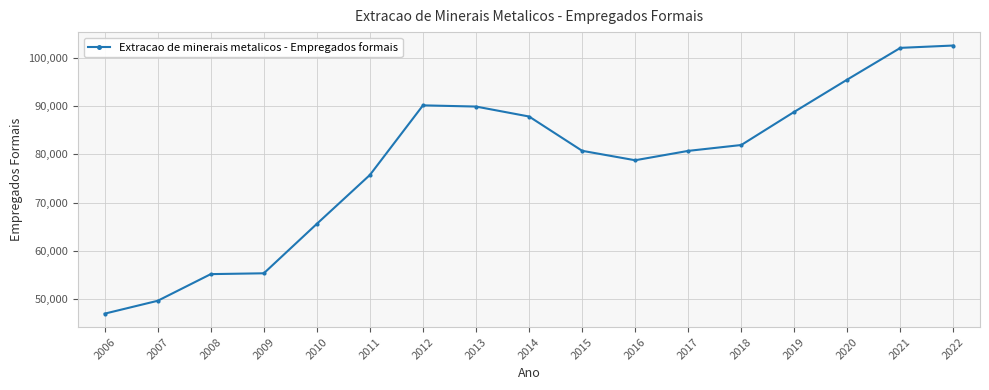

The chart shows a value of 65572 at 2010. True or false?

True